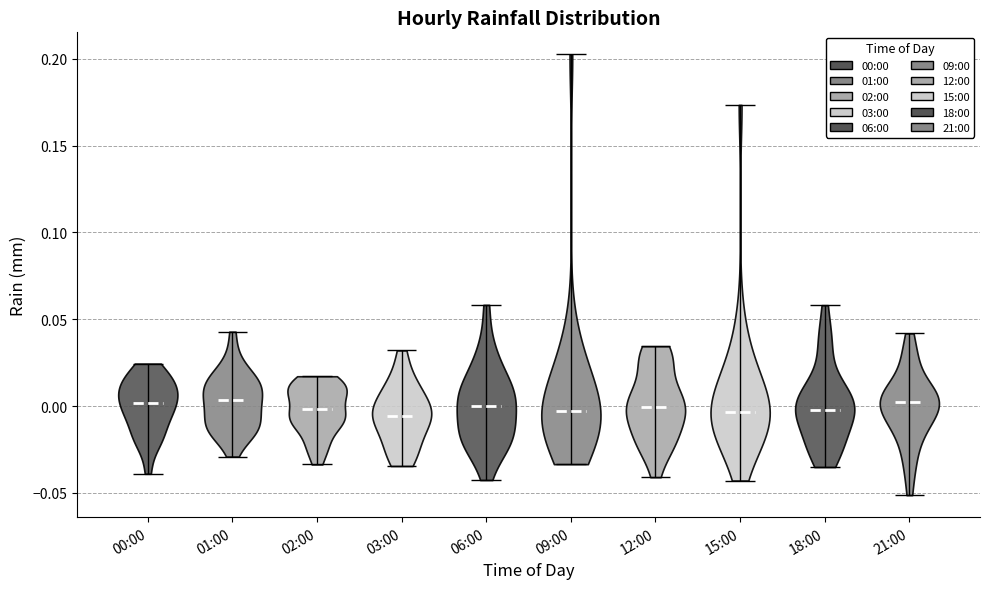

Reading left to right, read every violin against the y-axis: where its median line is, and the lowest and highest points it reaches. The values are not printed on the chart, so give them approximately, as read against the axis.

00:00: median line 0.000, lowest point -0.040, highest point 0.025
01:00: median line 0.005, lowest point -0.030, highest point 0.045
02:00: median line 0.000, lowest point -0.035, highest point 0.015
03:00: median line -0.005, lowest point -0.035, highest point 0.030
06:00: median line 0.000, lowest point -0.045, highest point 0.060
09:00: median line -0.005, lowest point -0.035, highest point 0.205
12:00: median line 0.000, lowest point -0.040, highest point 0.035
15:00: median line -0.005, lowest point -0.045, highest point 0.175
18:00: median line 0.000, lowest point -0.035, highest point 0.060
21:00: median line 0.000, lowest point -0.050, highest point 0.040